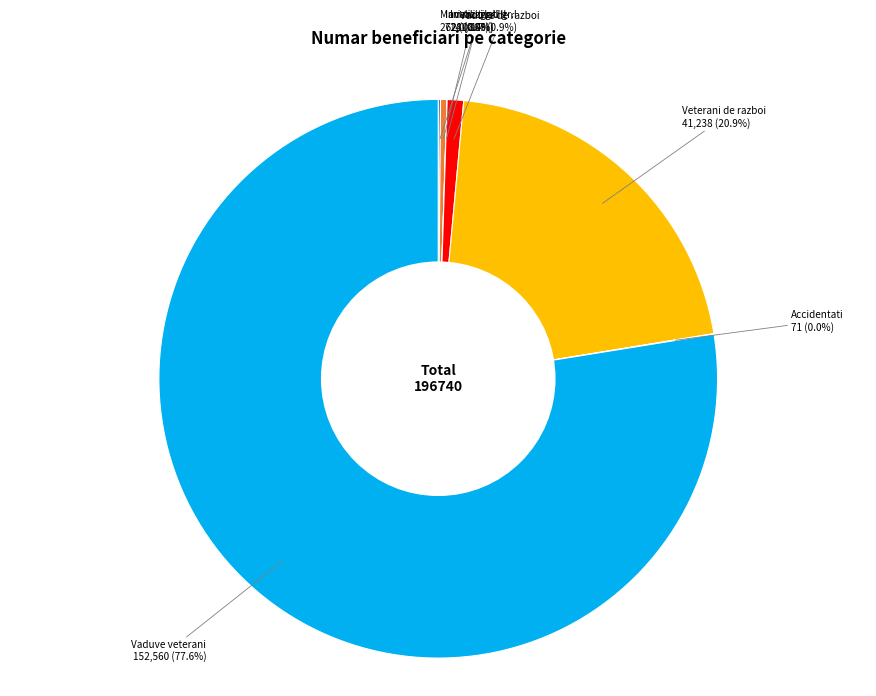

Rank the categories by value from lowest to highest.

3. Invalizi gradul III, 6. Accidentati in afara serv.ordonat, 1. Mari mutilati si invalizi gradul I, 2. Invalizi gradul II, 4. Vaduve de razboi, 5.Veterani de razboi, 7. Vaduve de veterani de razboi